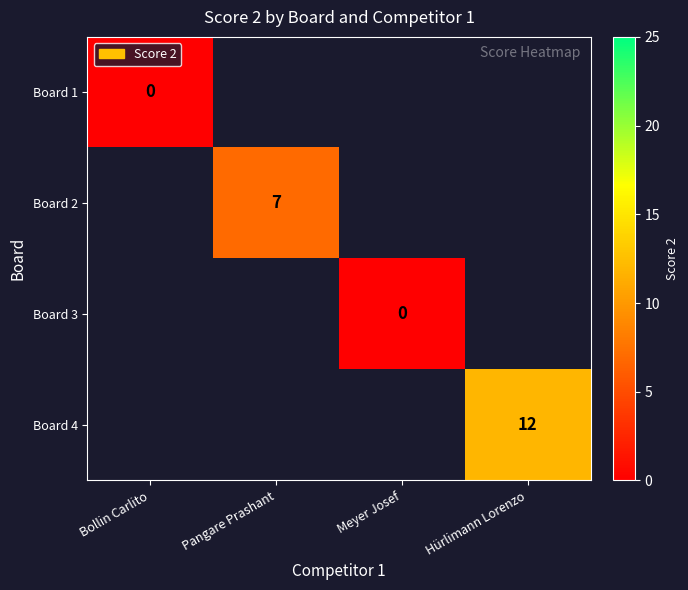

The value of Board 3 at Meyer Josef is 0.0. True or false?

True